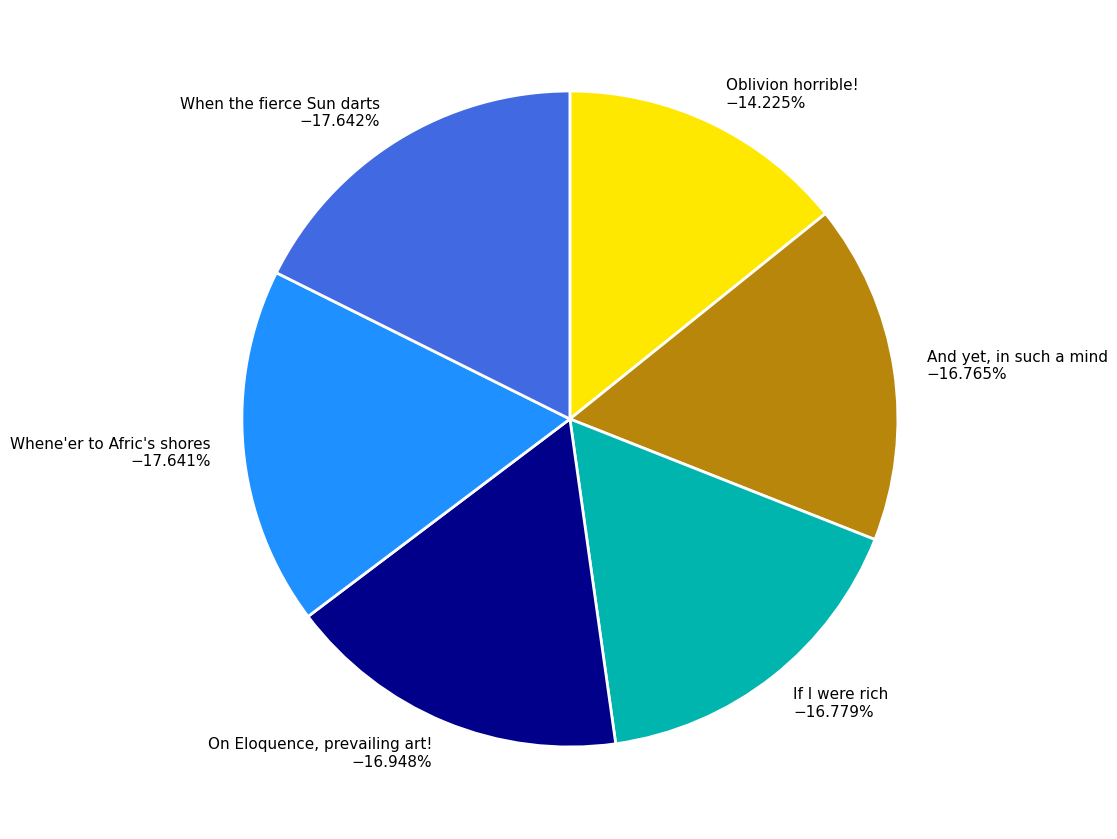

What percentage is NOT represented by On Eloquence, prevailing art!?

83.1%